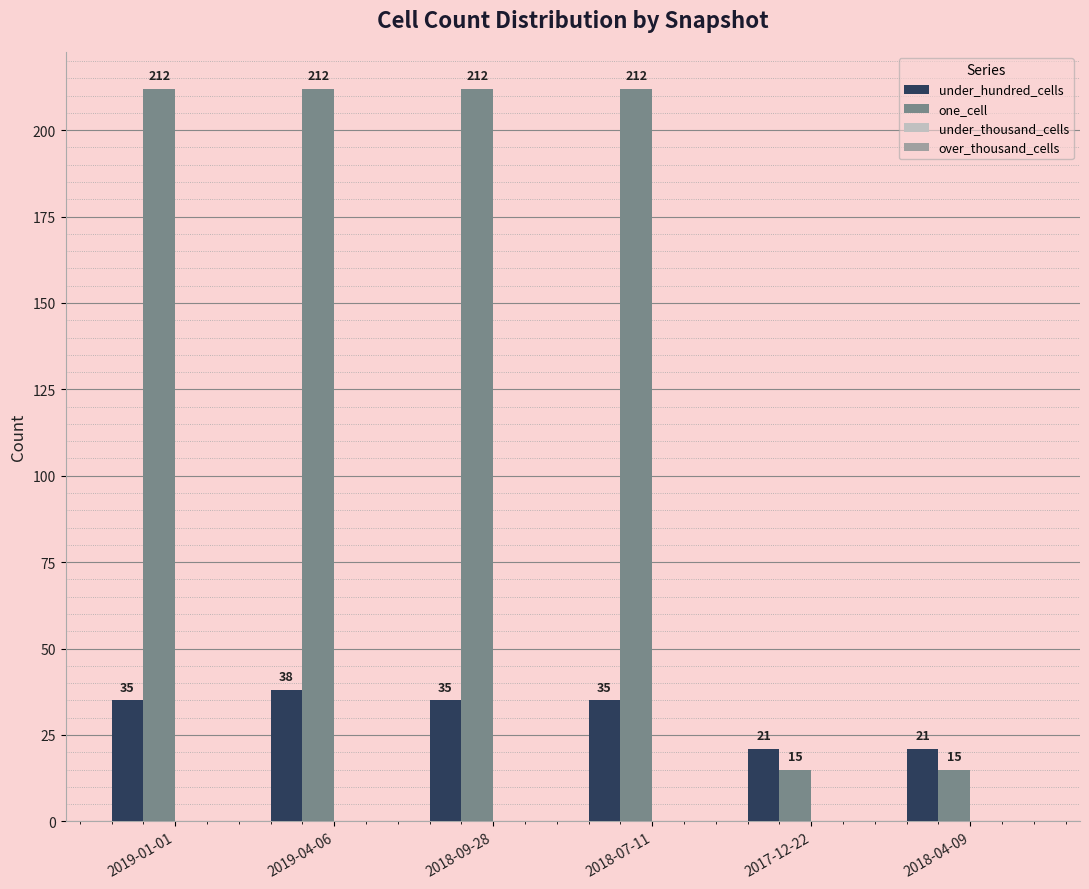

Between 2018-07-11 and 2018-04-09, which series saw the biggest shift?

one_cell